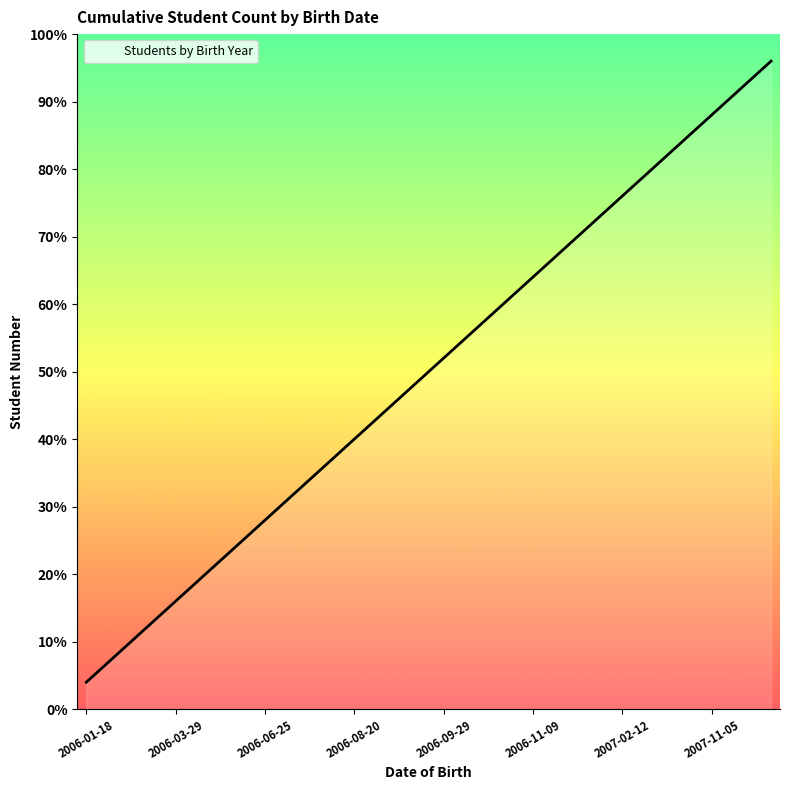

Does the chart display data point markers on the line(s)?

No